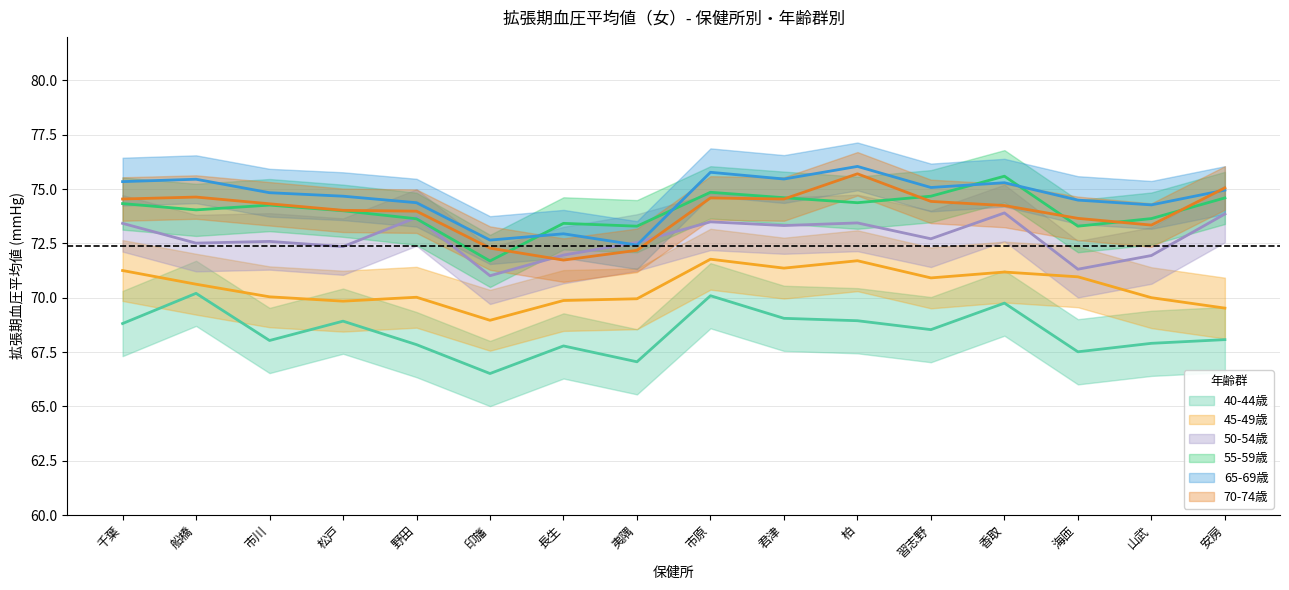

What is the label of the 5th point from the right?

習志野